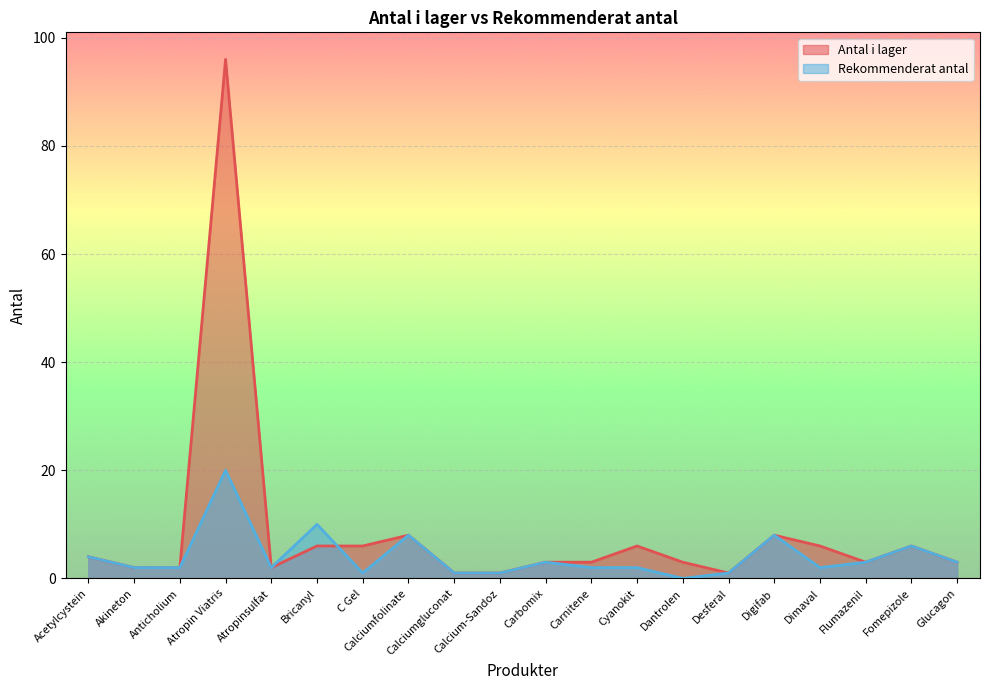

At how many categories does at least one series exceed 94?

1